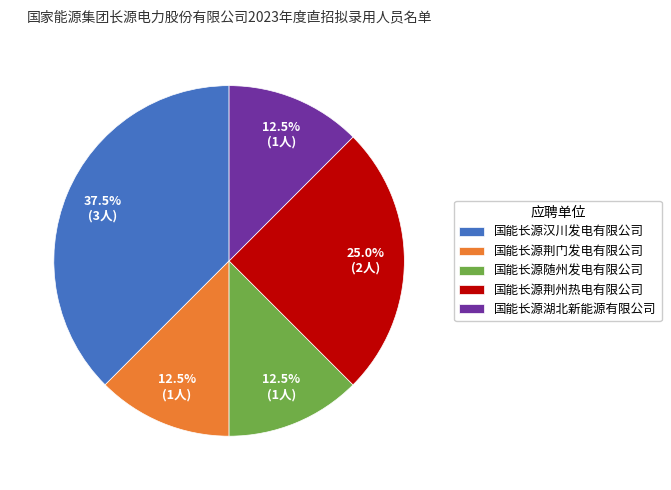

Which has a higher value, 国能长源汉川发电有限公司 or 国能长源湖北新能源有限公司?

国能长源汉川发电有限公司